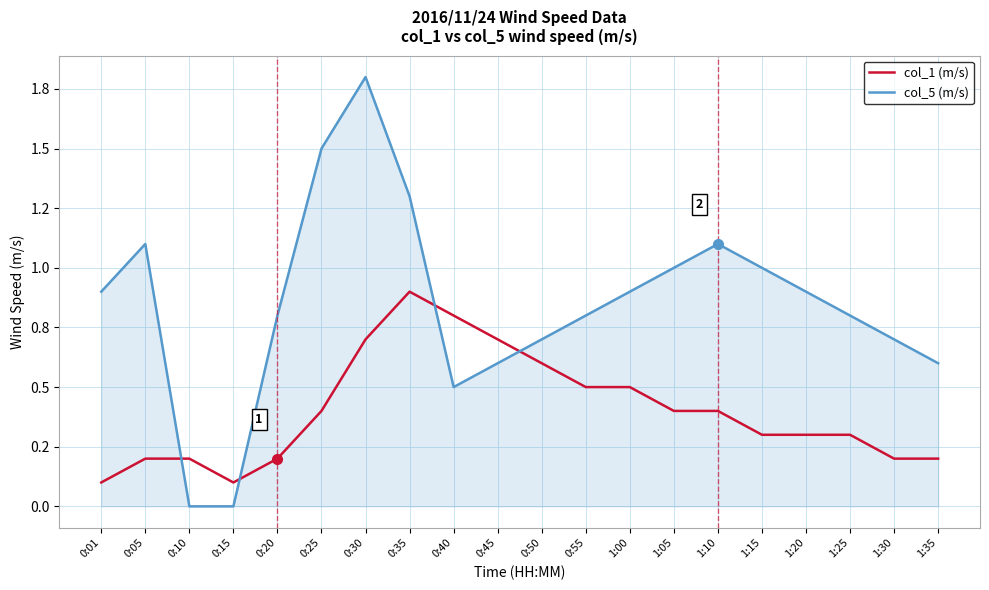

What is the difference between the highest and lowest values at 0:10?

0.2